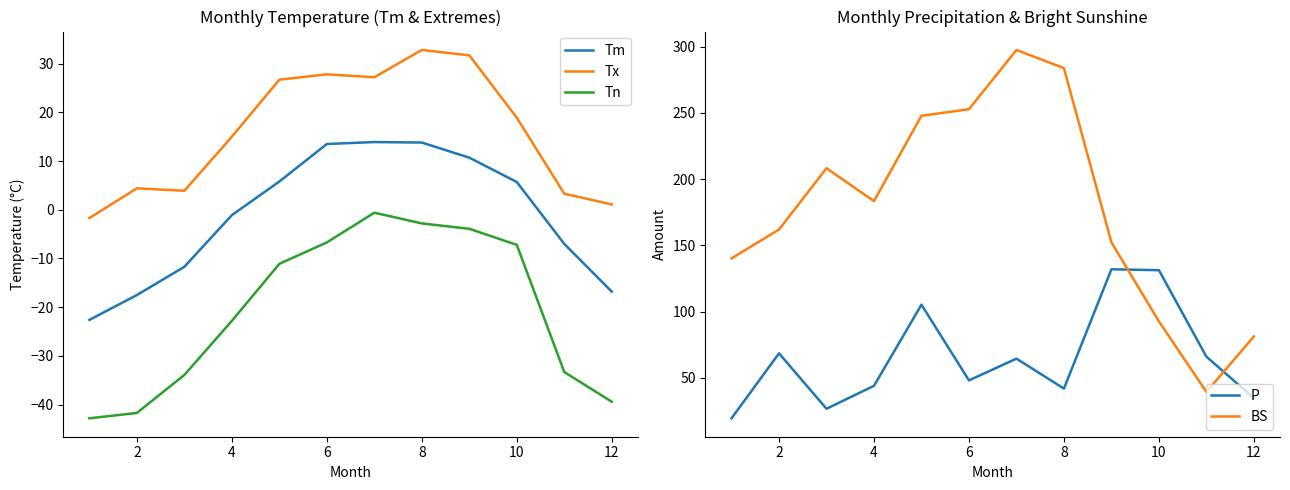

The value of Tn at 12 is -39.4. True or false?

True